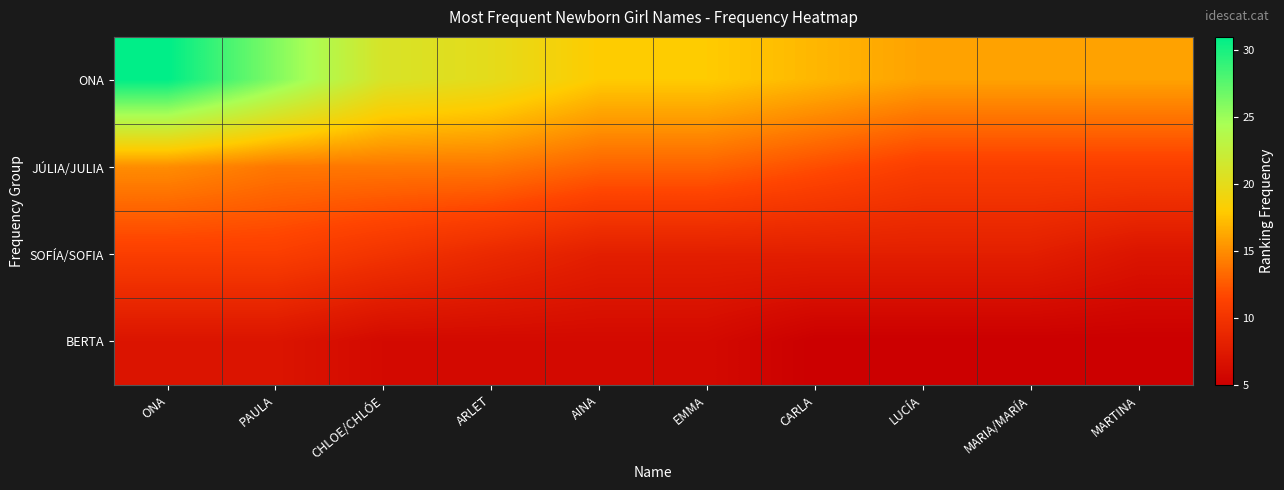

Rank the series by their average value, from highest to lowest.

ONA, JÚLIA/JULIA, SOFÍA/SOFIA, BERTA